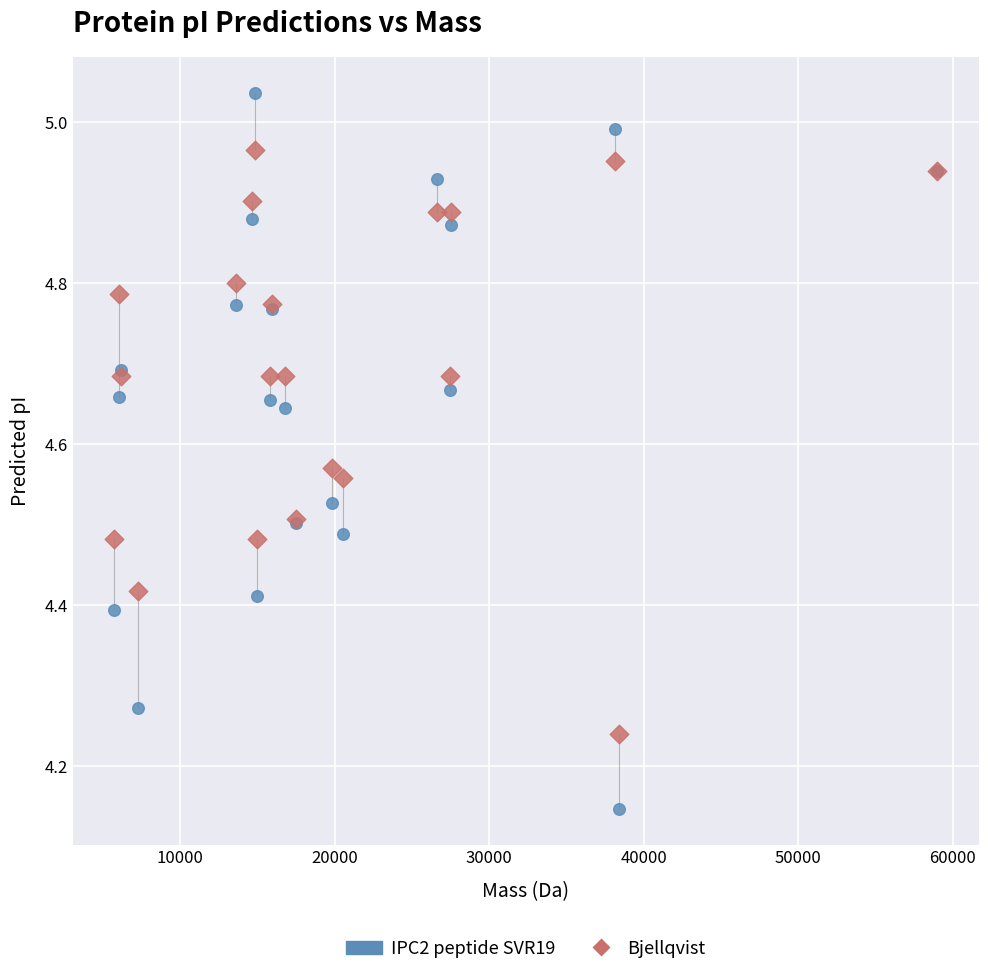

What is the X range (max minus min) for the scatter plot?

53236.2